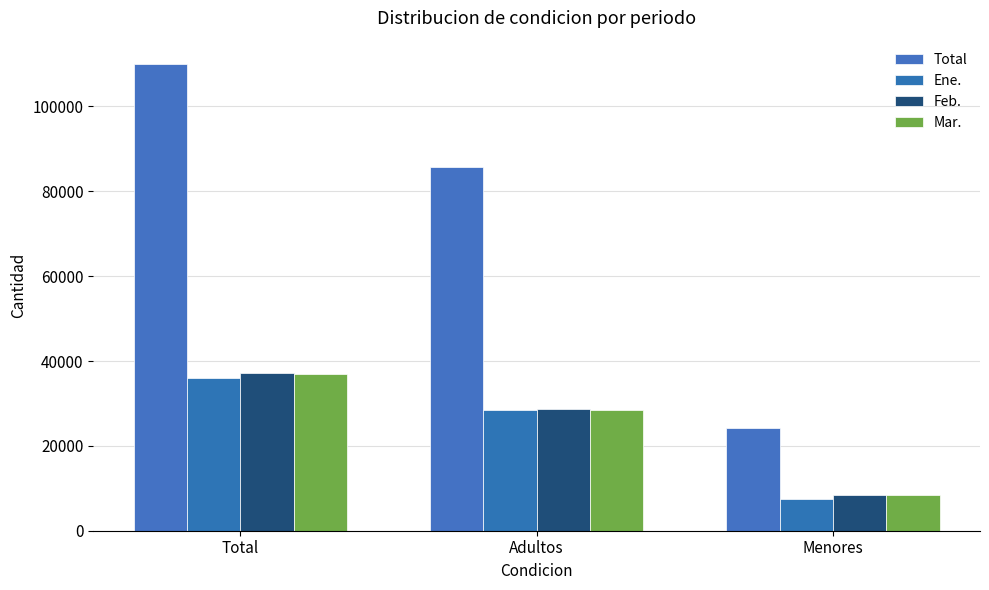

What position from the left is Total?

1